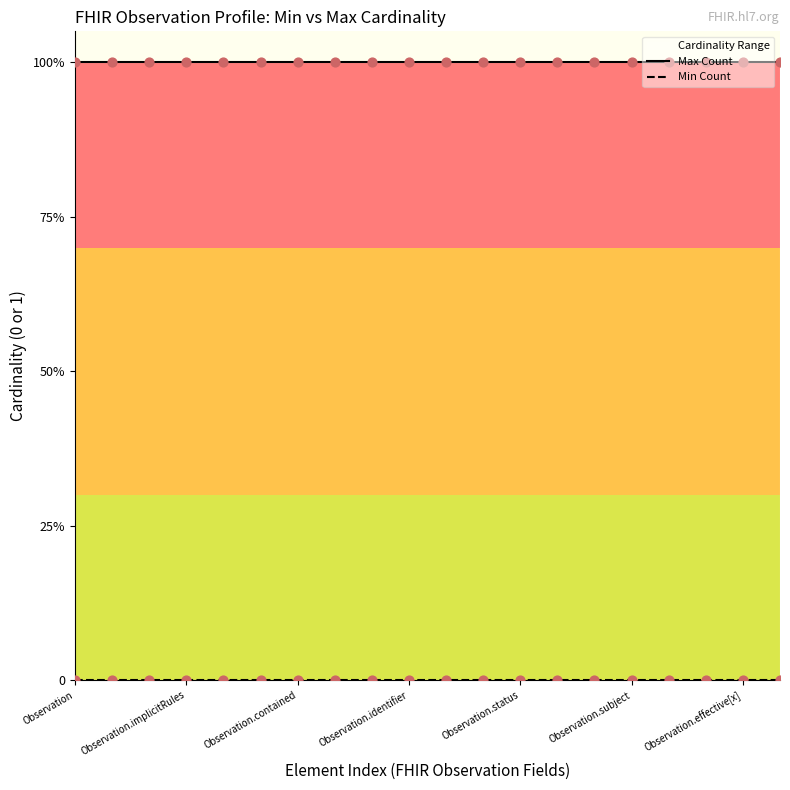

What is the total value across all series at 13?

1